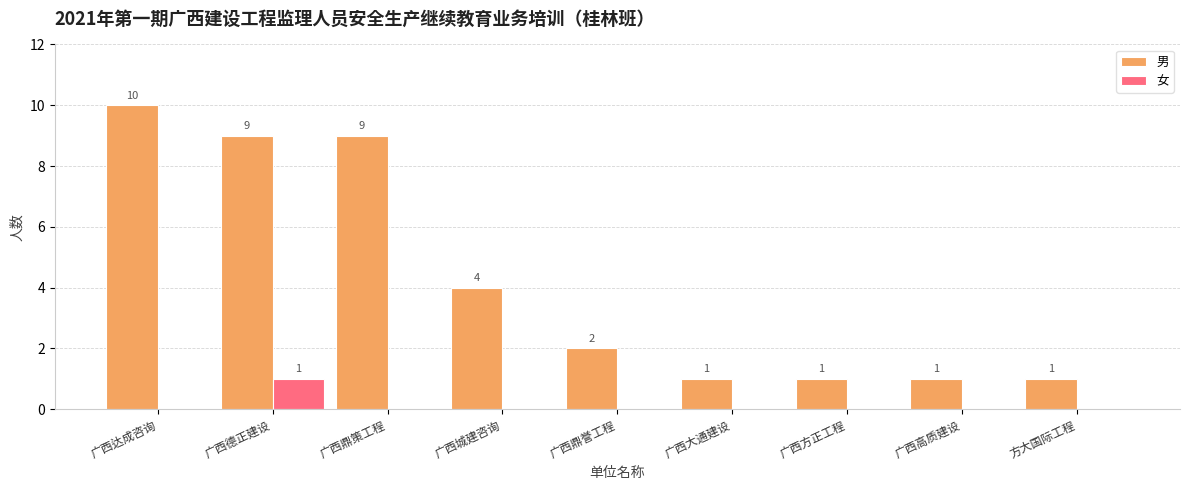

Which series has the largest total across all categories?

男